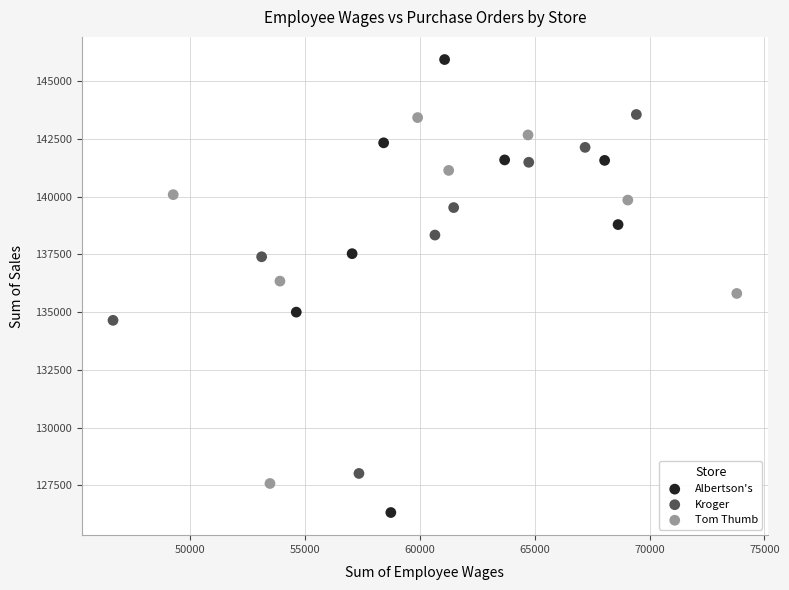

Which series contains the lowest Y value?

Albertson's